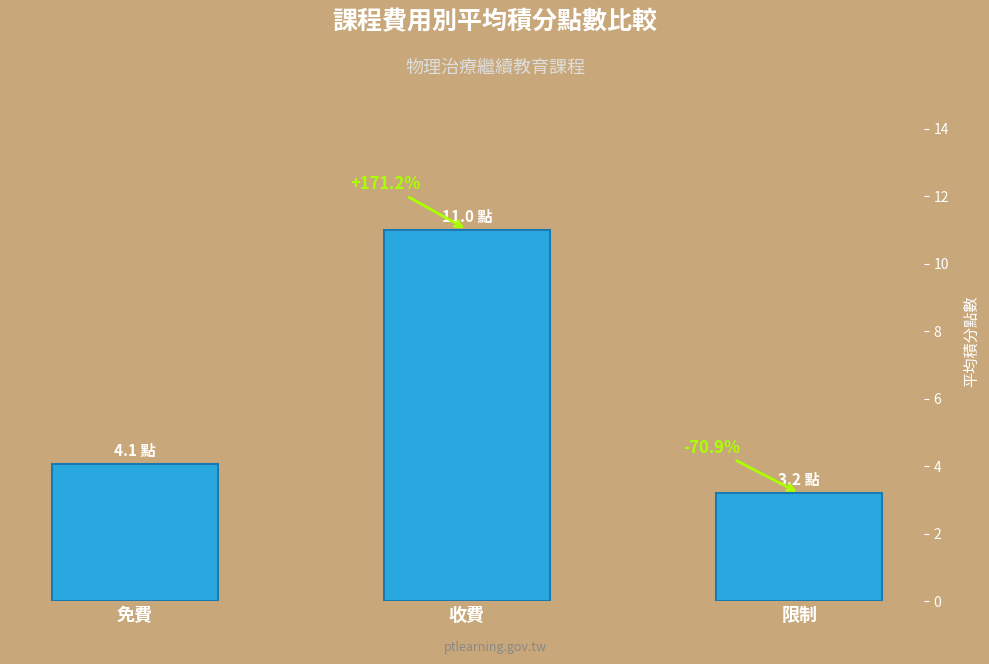

Does the chart contain any negative values?

No